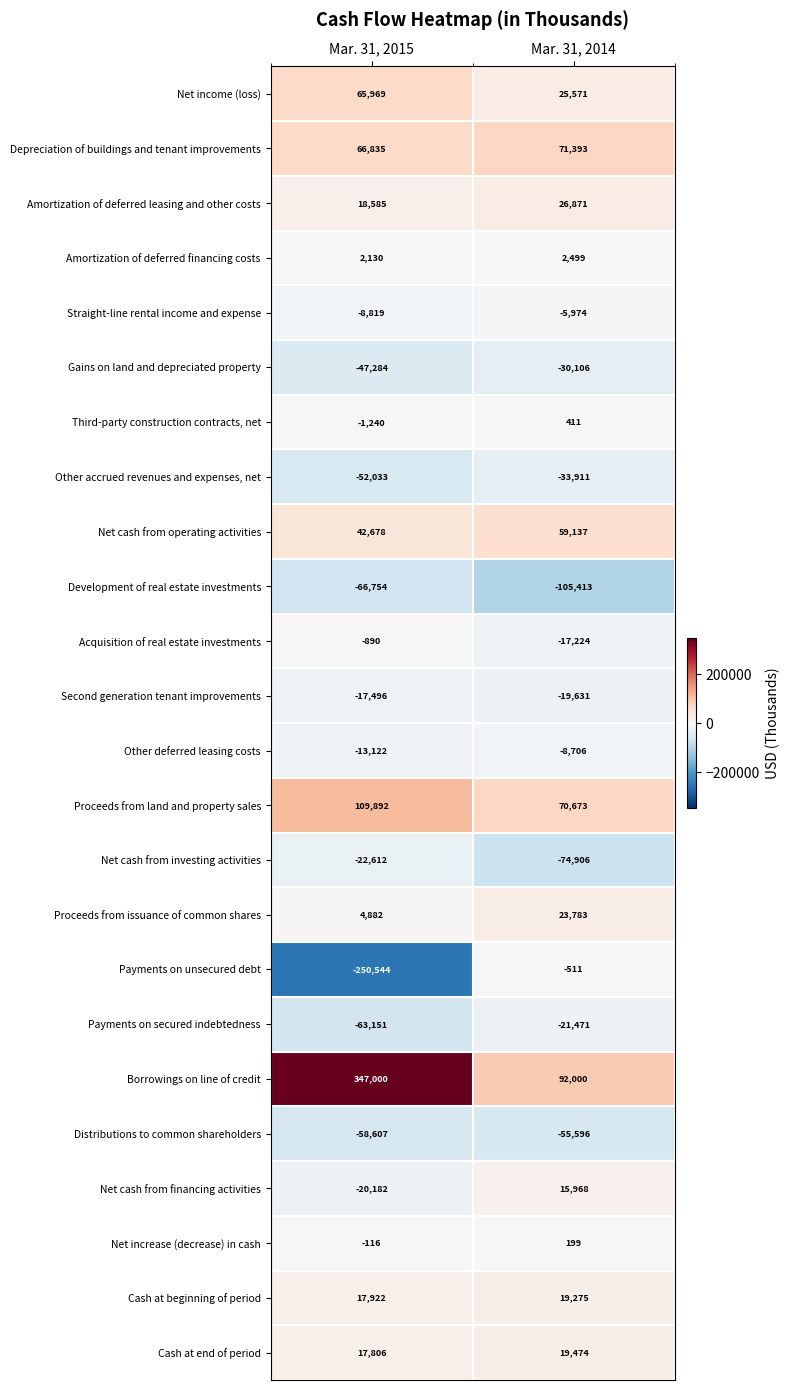

Which series has the widest spread of values?

Borrowings on line of credit